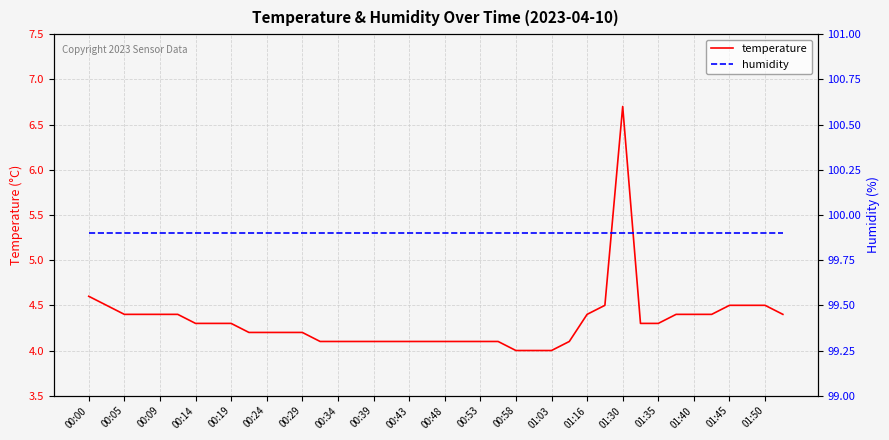

Does the chart display data point markers on the line(s)?

No